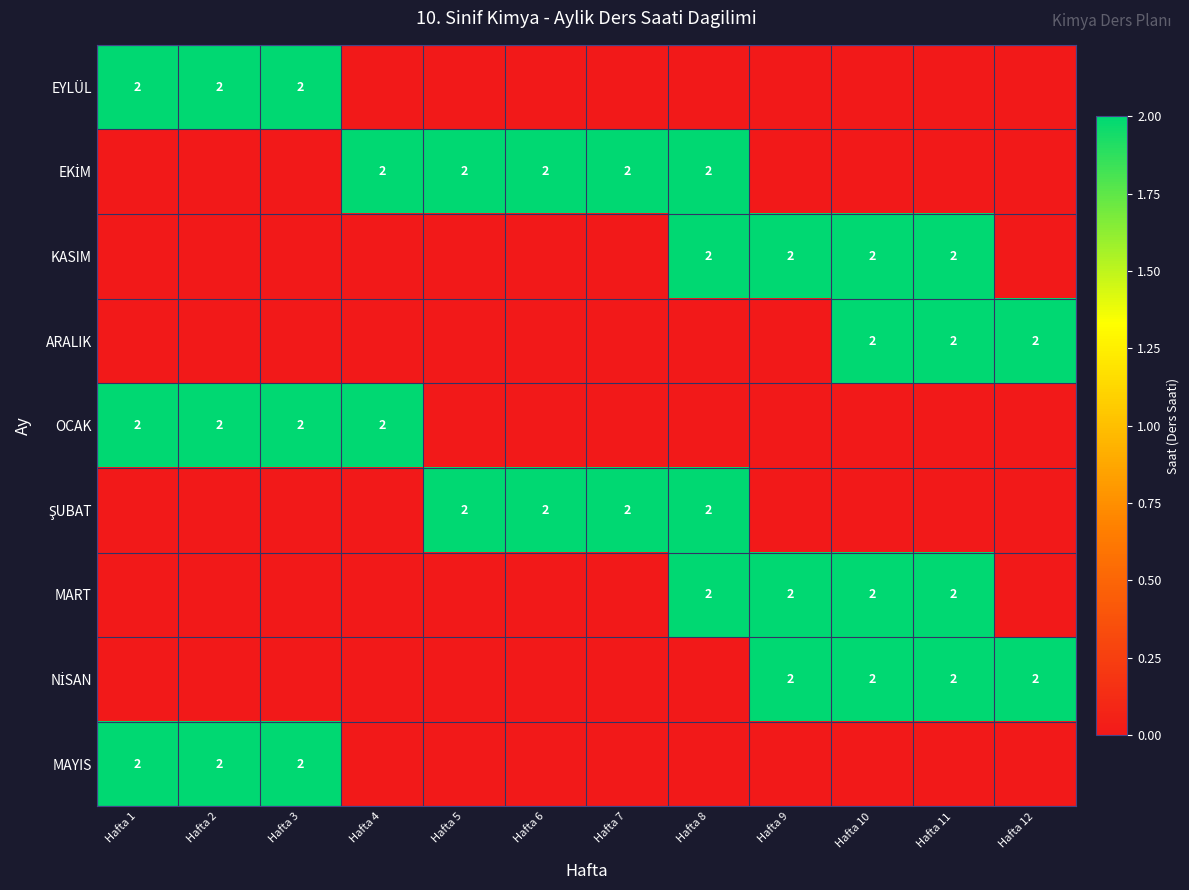

How many values in the ARALIK series exceed 0?

3